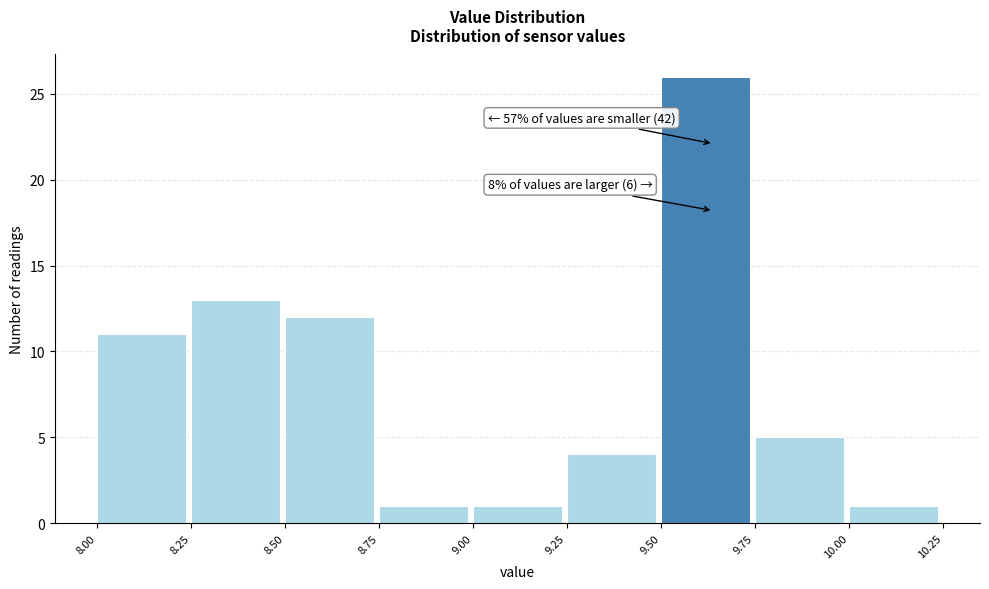

Over which range of the x-axis is the bar tallest?

9.50 to 9.75